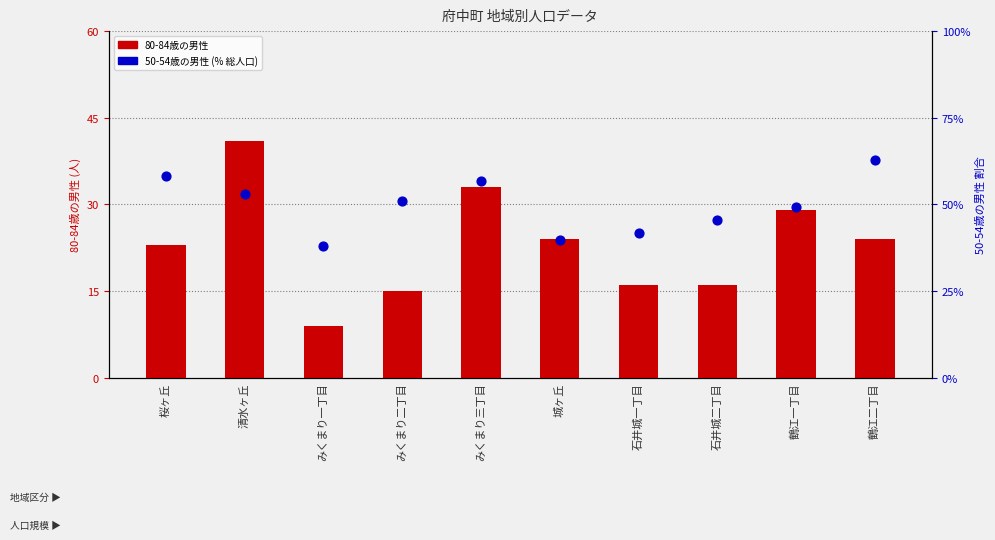

At which category is the sum across all series the highest?

清水ヶ丘